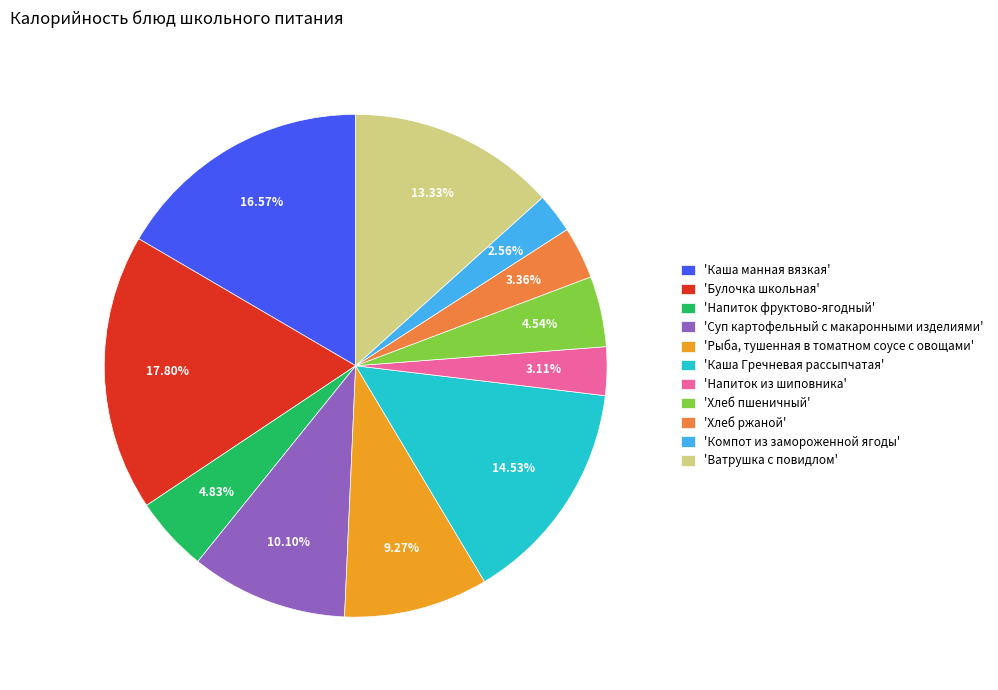

Which category has the biggest portion of the pie?

'Булочка школьная'